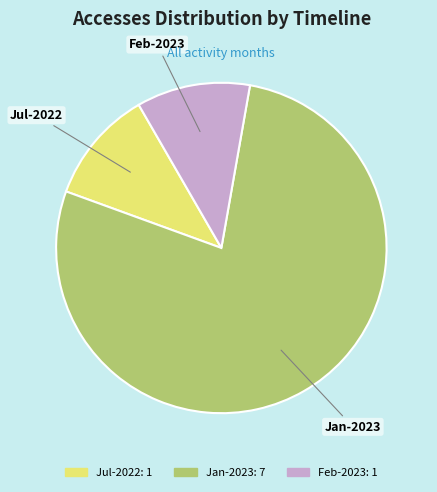

Does any single category account for the majority?

Yes